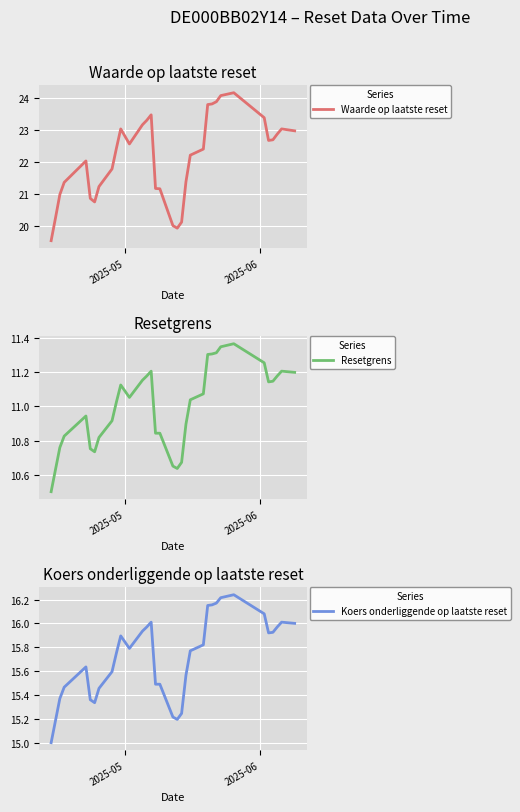

Which series has the widest spread of values?

Waarde op laatste reset